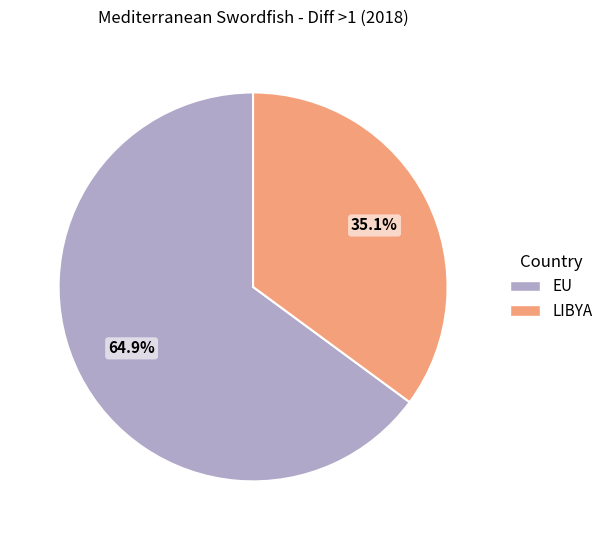

Does any single category account for the majority?

Yes